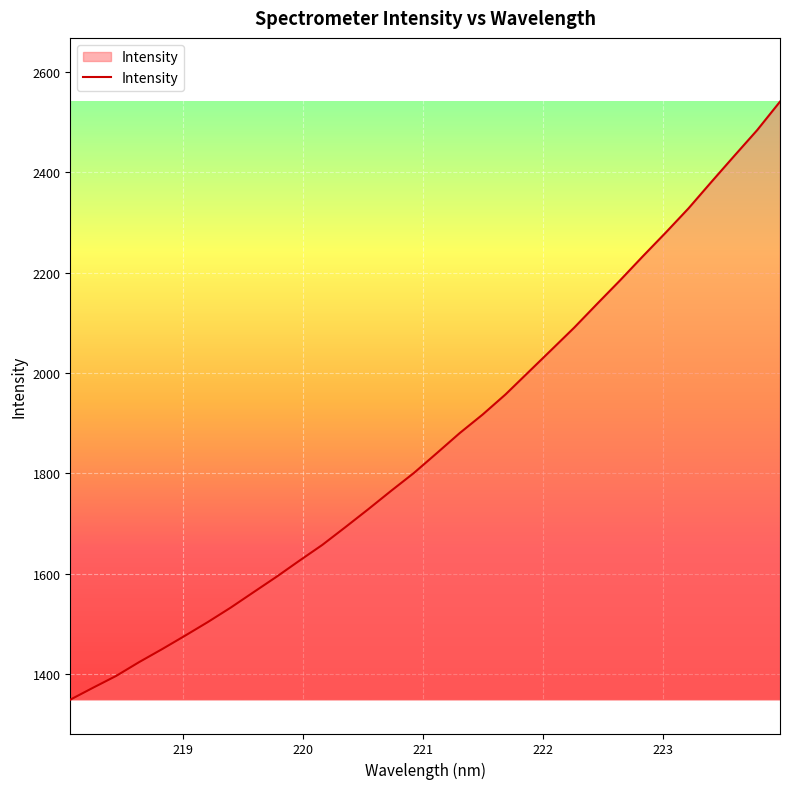

What is the greatest value displayed?

2541.0